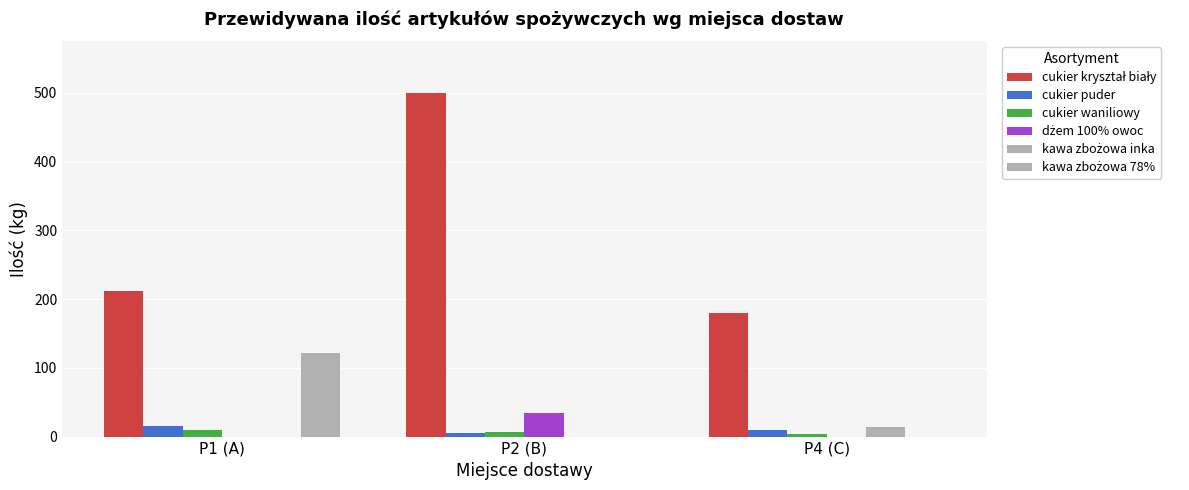

Rank the series by their maximum value, from lowest to highest.

cukier waniliowy, kawa zbożowa inka, cukier puder, dżem 100% owoc, kawa zbożowa 78%, cukier kryształ biały